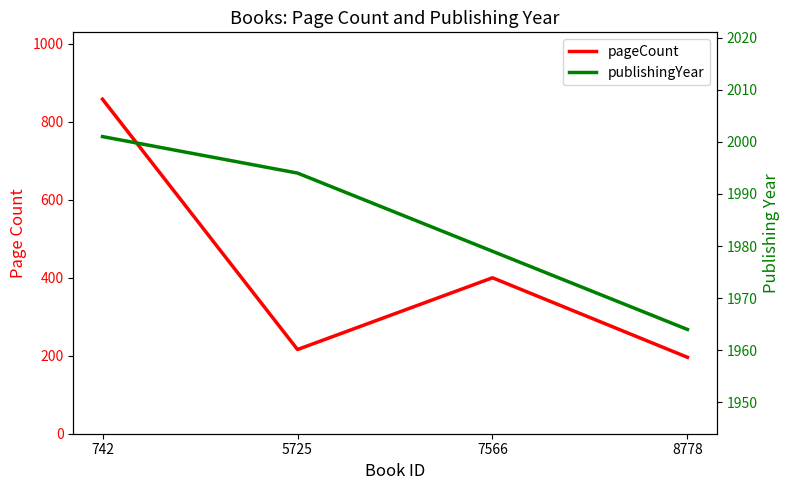

What is the smallest value displayed?

196